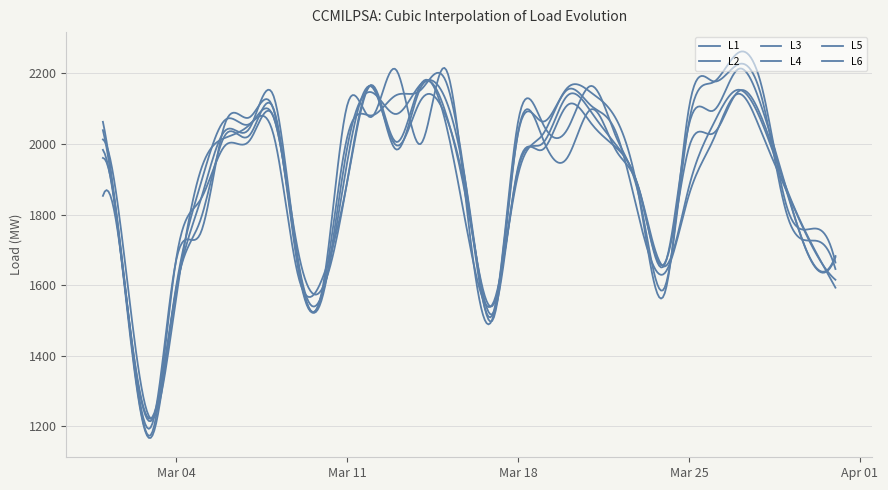

True or false: L5 and L3 intersect in this chart.

True